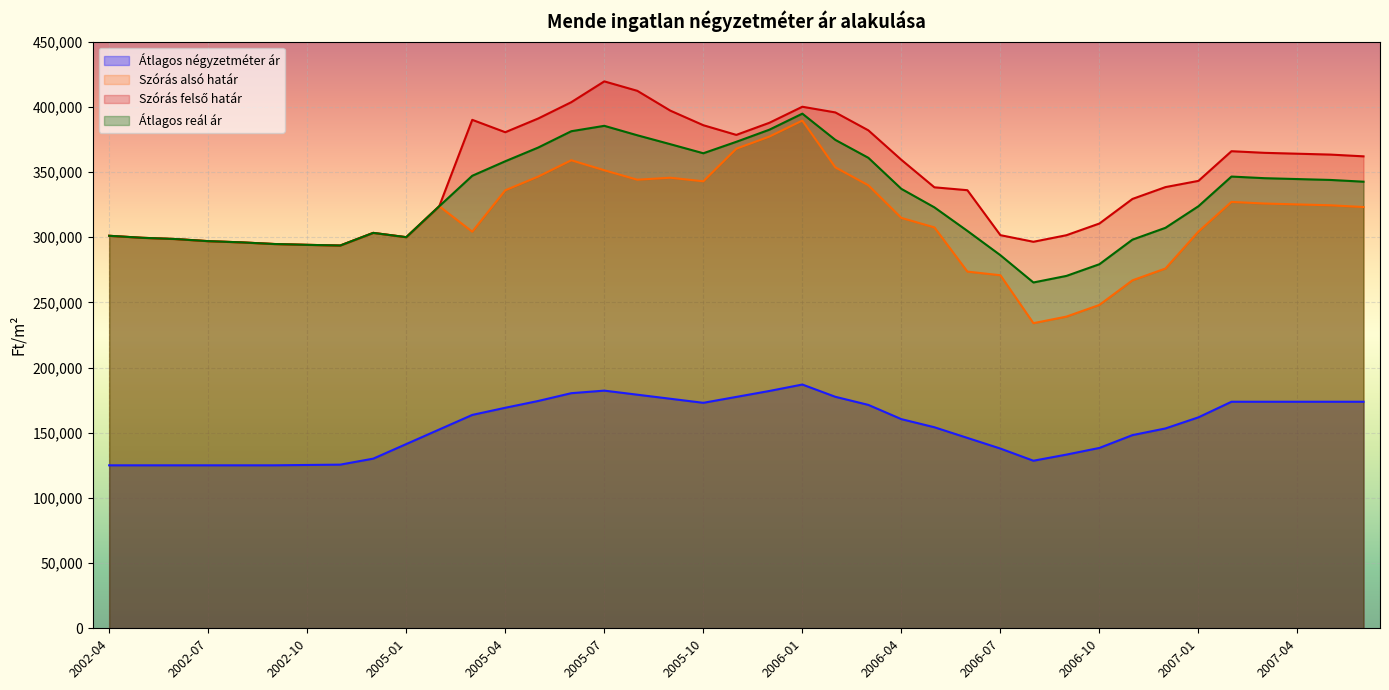

What is the total value across all series at 2002-10?

1007558